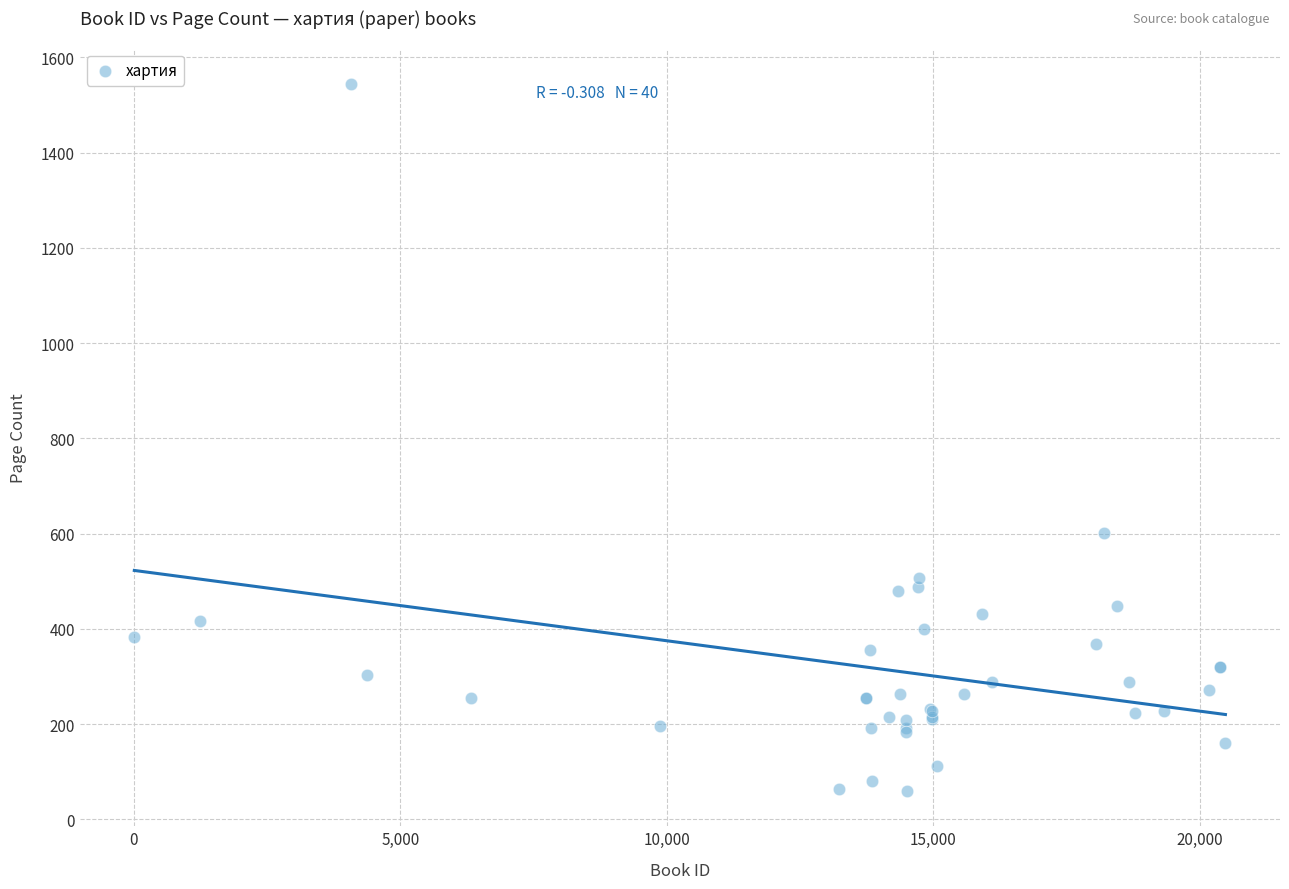

What Y value in the scatter plot is closest to 802?

602